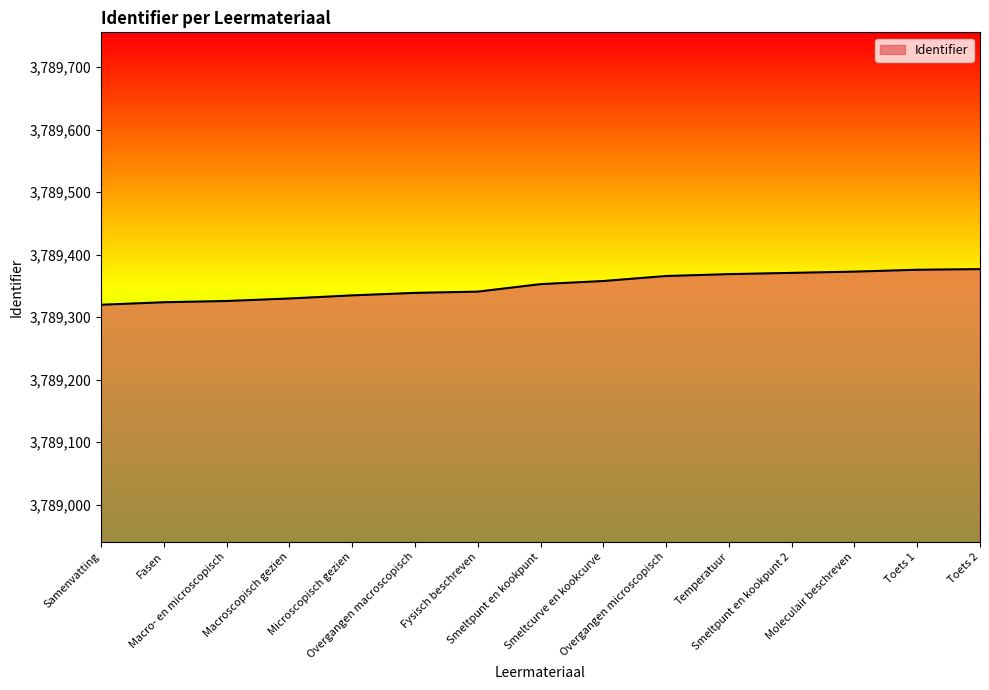

What is the greatest value displayed?

3789377